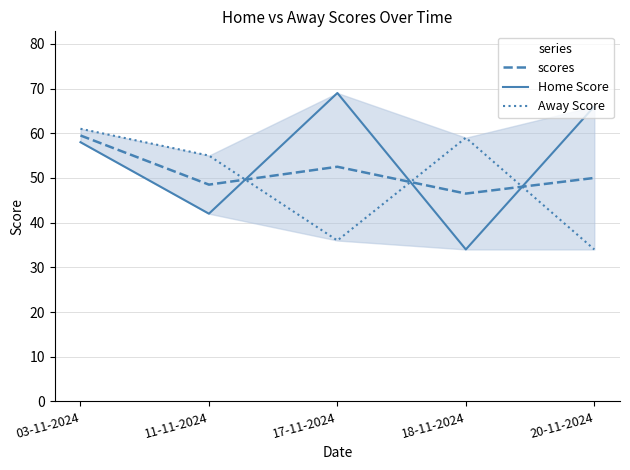

Reading left to right, extract all data points from this chart.

scores: 59.5	48.5	52.5	46.5	50.0
Home Score: 58.0	42.0	69.0	34.0	66.0
Away Score: 61.0	55.0	36.0	59.0	34.0